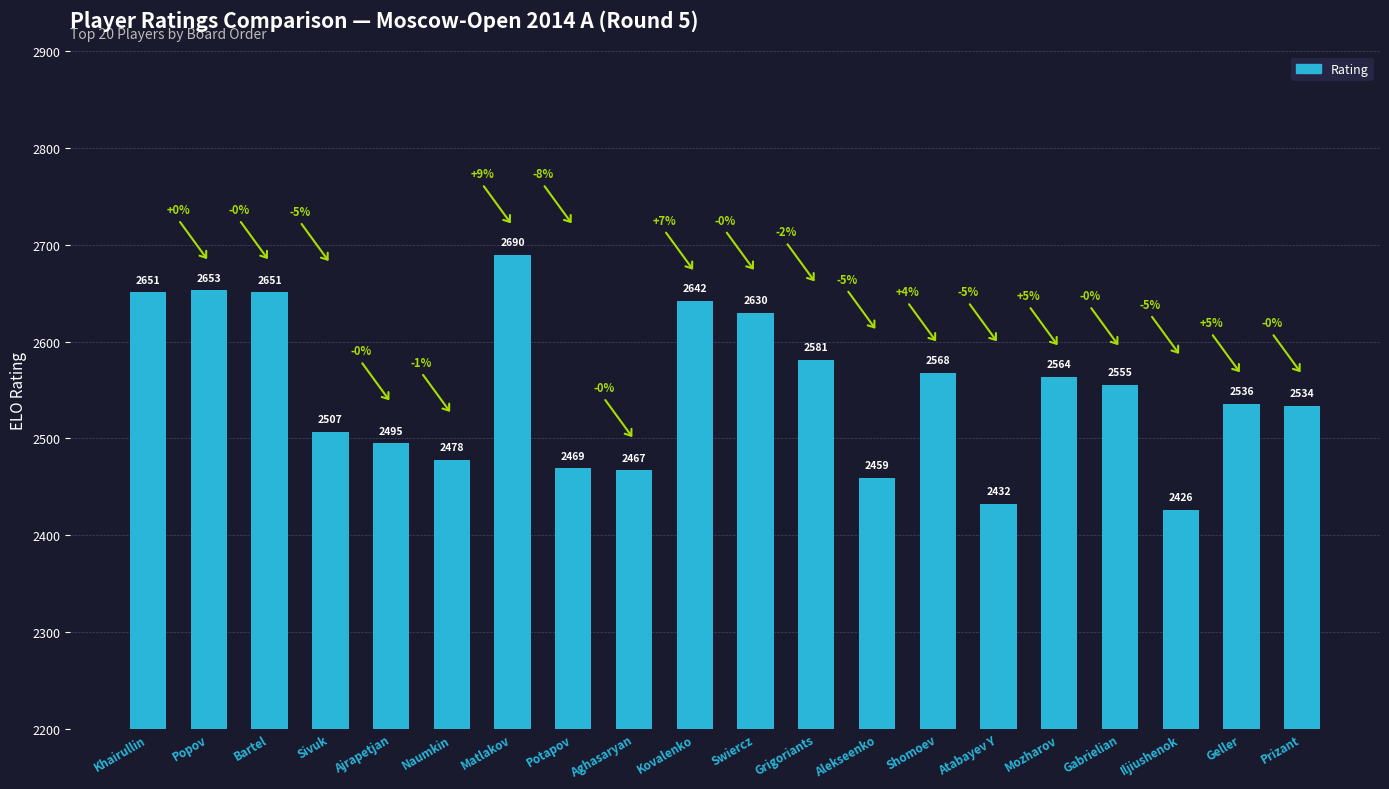

True or false: the data shows 1027 at Potapov.

False